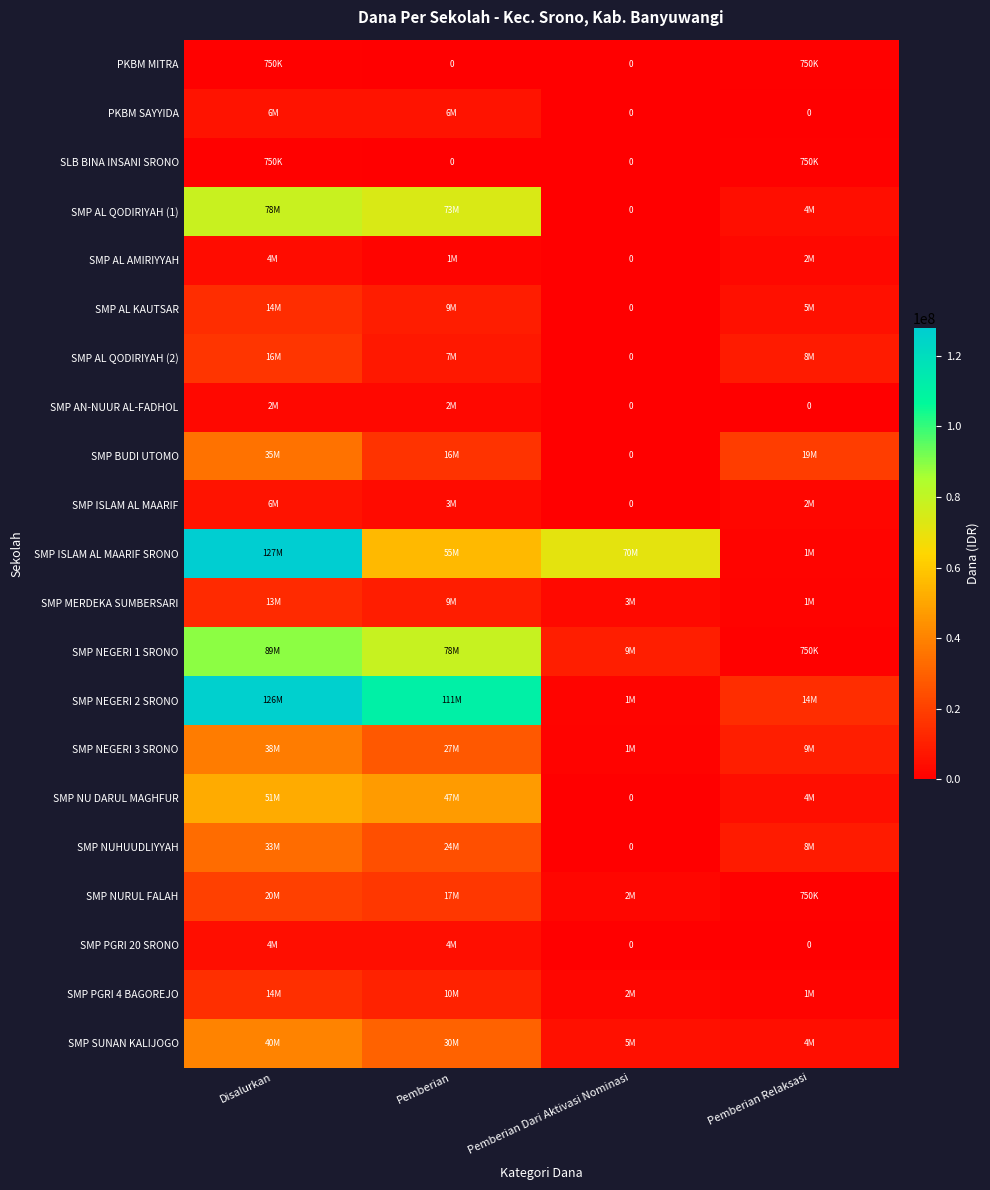

The value of SMP AL AMIRIYYAH at Pemberian Relaksasi is 2625000. True or false?

True